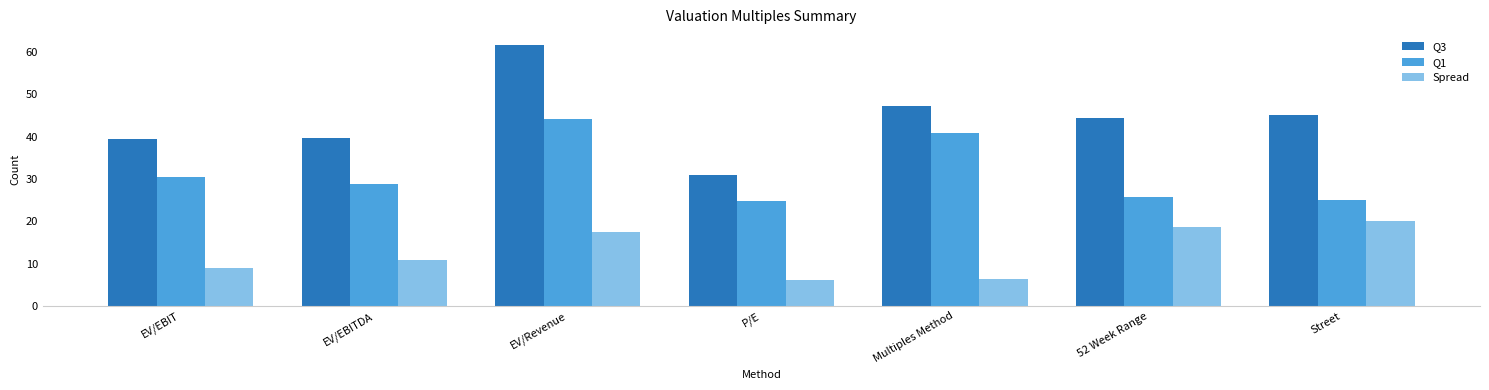

What is the sum of the Q1 values at EV/EBIT and EV/EBITDA?

59.1